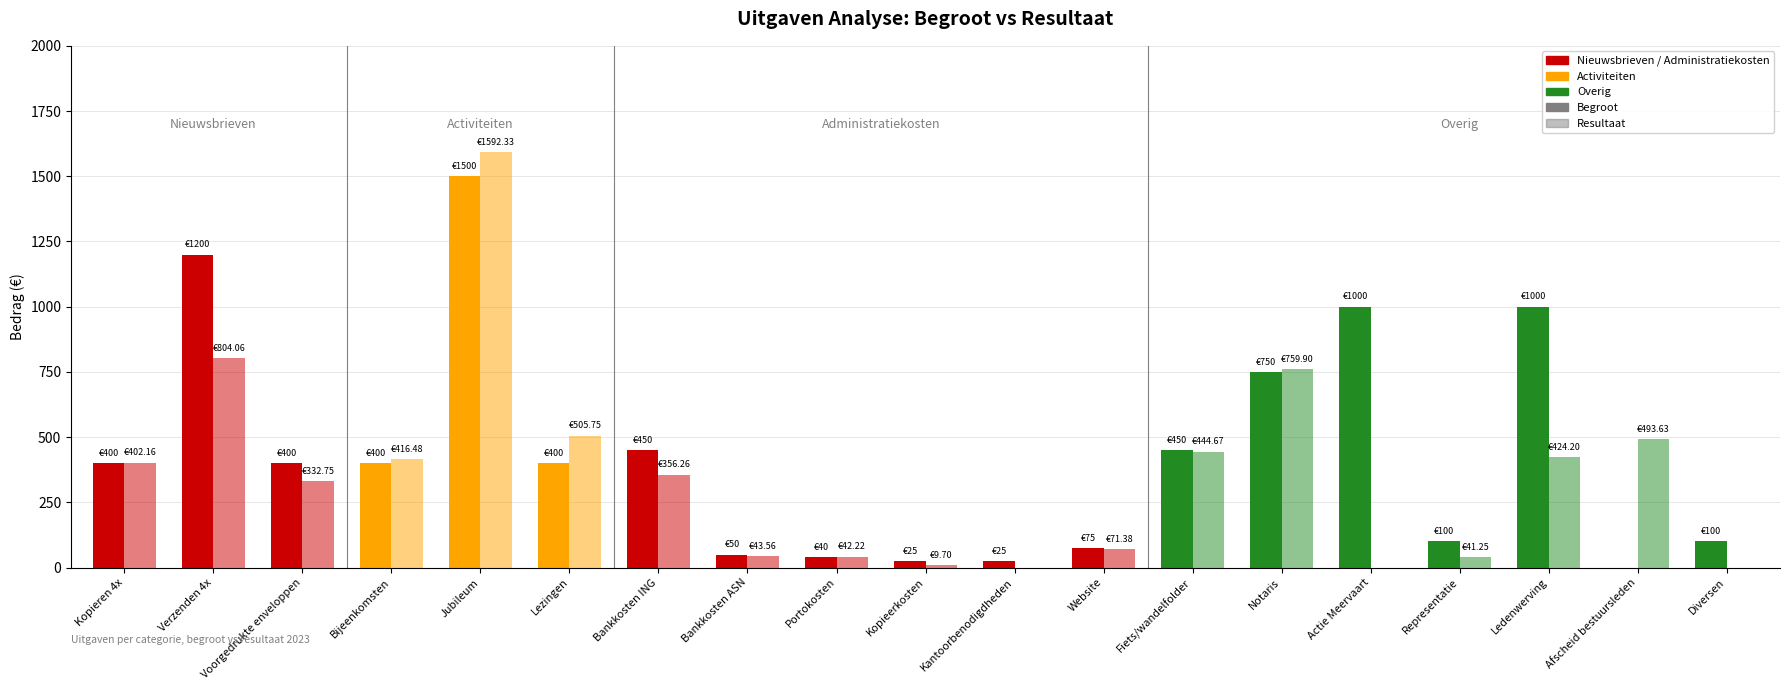

List the series in order of their overall mean, lowest first.

resultaat, begroot